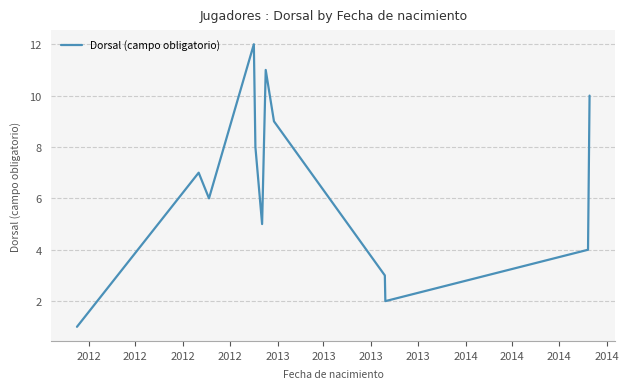

What is the greatest value displayed?

12